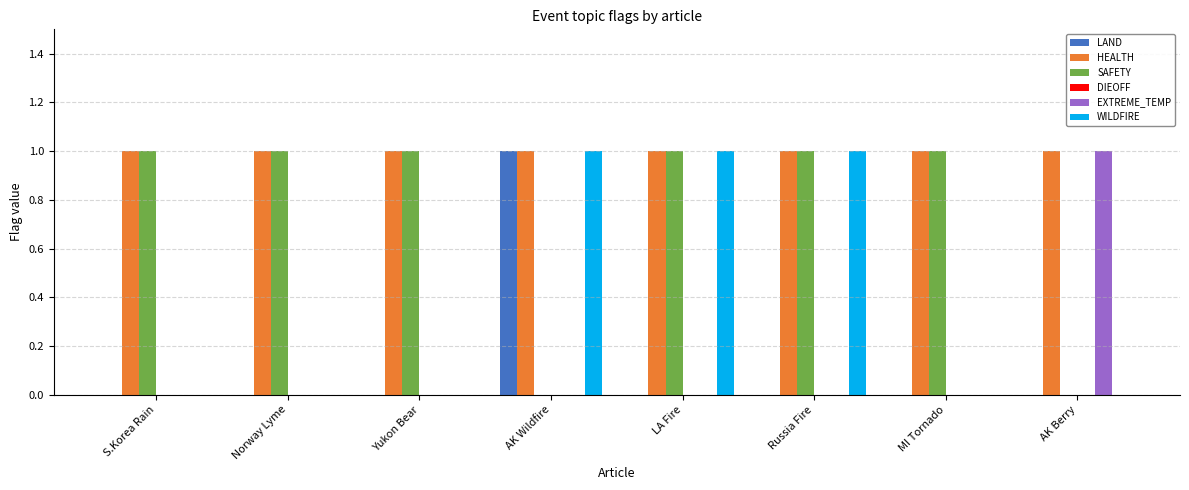

Which category has the highest value in the LAND series?

AK Wildfire